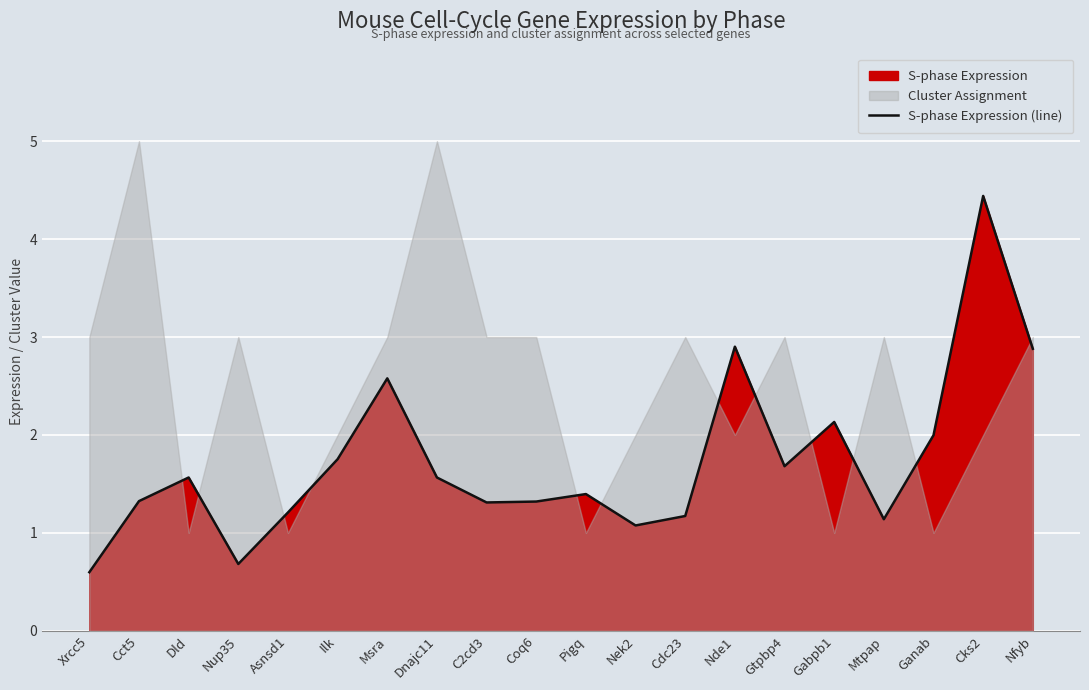

Rank the categories by value from highest to lowest.

Cks2, Nde1, Nfyb, Msra, Gabpb1, Ganab, Ilk, Gtpbp4, Dld, Dnajc11, Pigq, Cct5, Coq6, C2cd3, Asnsd1, Cdc23, Mtpap, Nek2, Nup35, Xrcc5